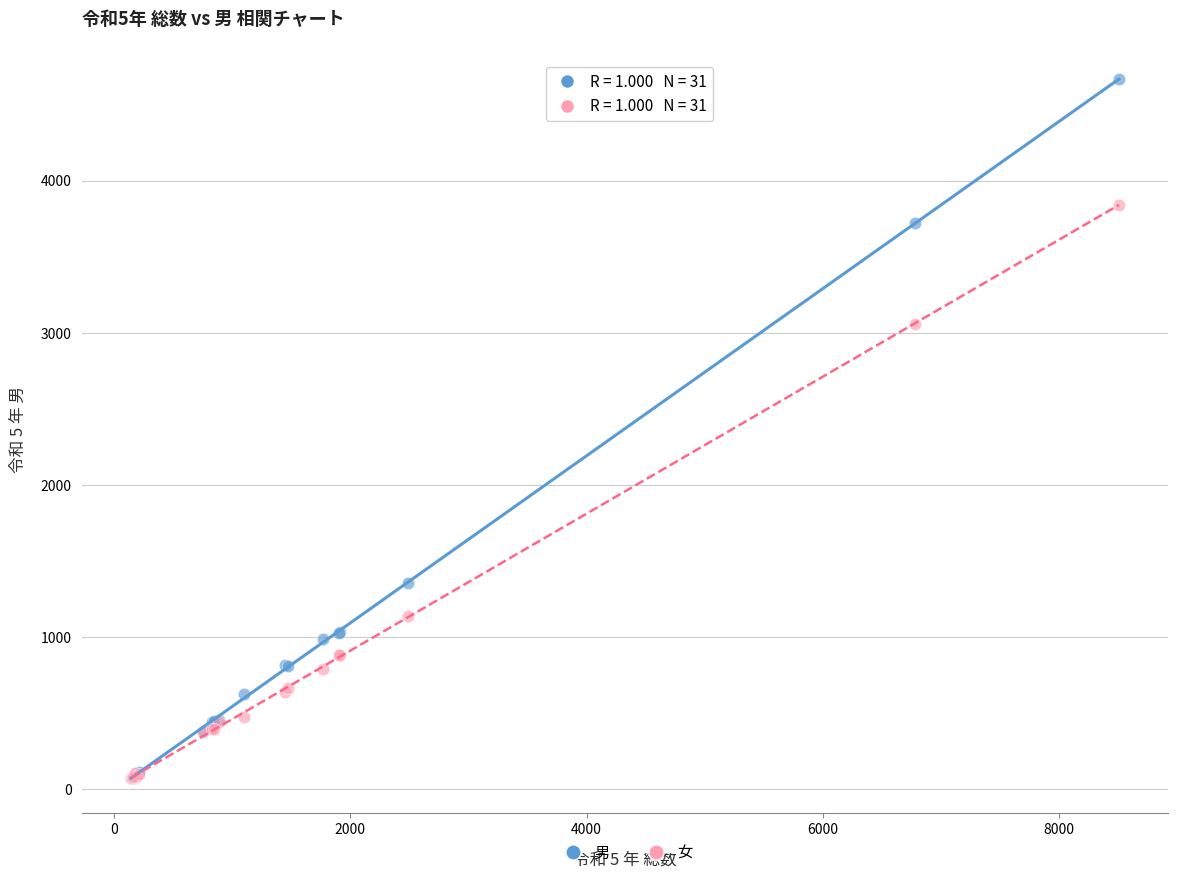

Across all series, what Y value is closest to 2367?

3059